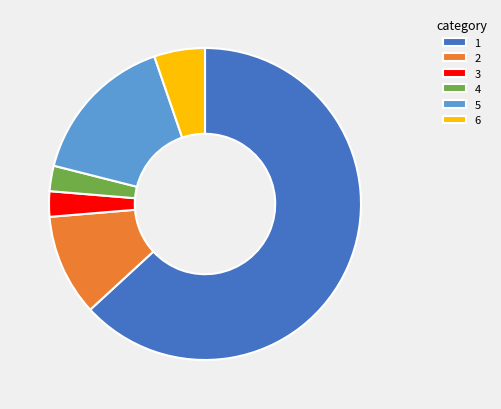

Is it true that 2 is 20% of the pie?

False